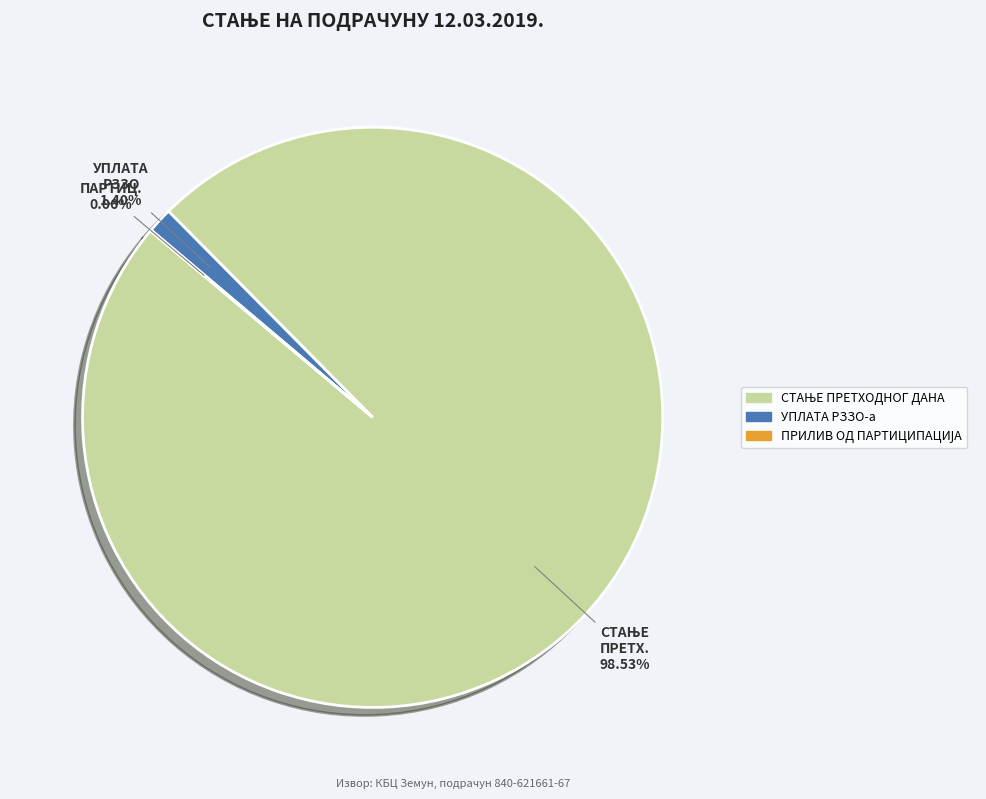

To the nearest percent, what is the average slice percentage?

33%